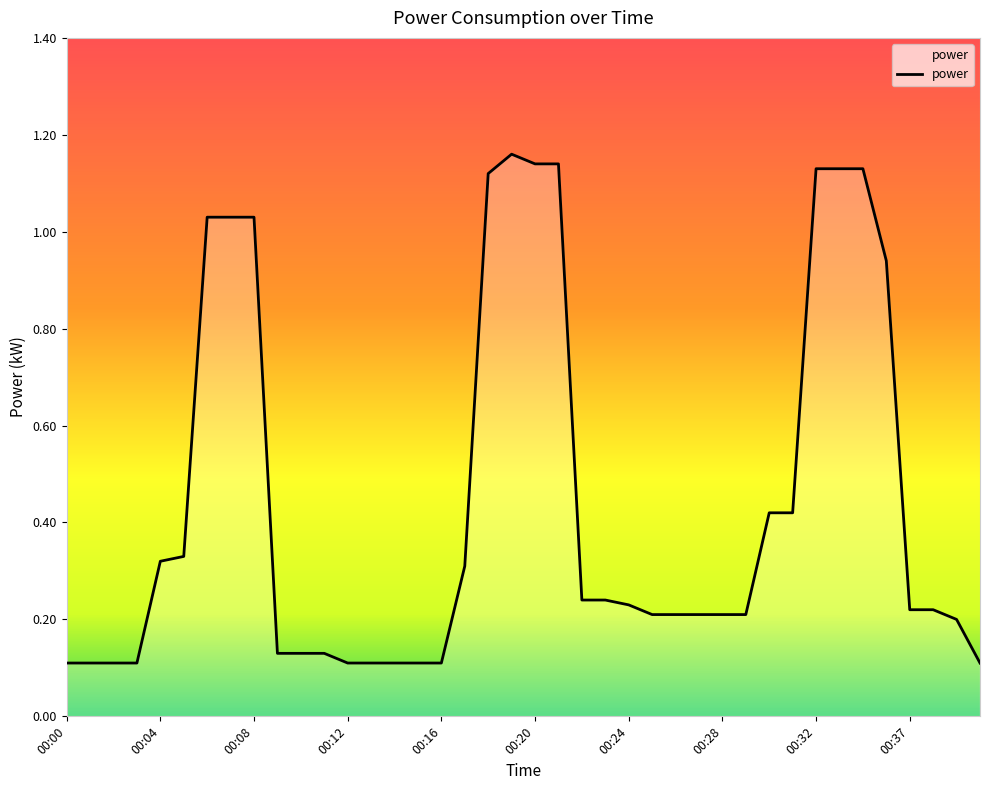

Rank the categories by value from highest to lowest.

00:19, 00:20, 00:21, 00:32, 00:33, 00:35, 00:18, 00:06, 00:07, 00:08, 00:36, 00:30, 00:31, 00:05, 00:04, 00:17, 00:22, 00:23, 00:24, 00:37, 00:38, 00:25, 00:26, 00:27, 00:28, 00:29, 00:39, 00:09, 00:10, 00:11, 00:00, 00:01, 00:02, 00:03, 00:12, 00:13, 00:14, 00:15, 00:16, 00:40